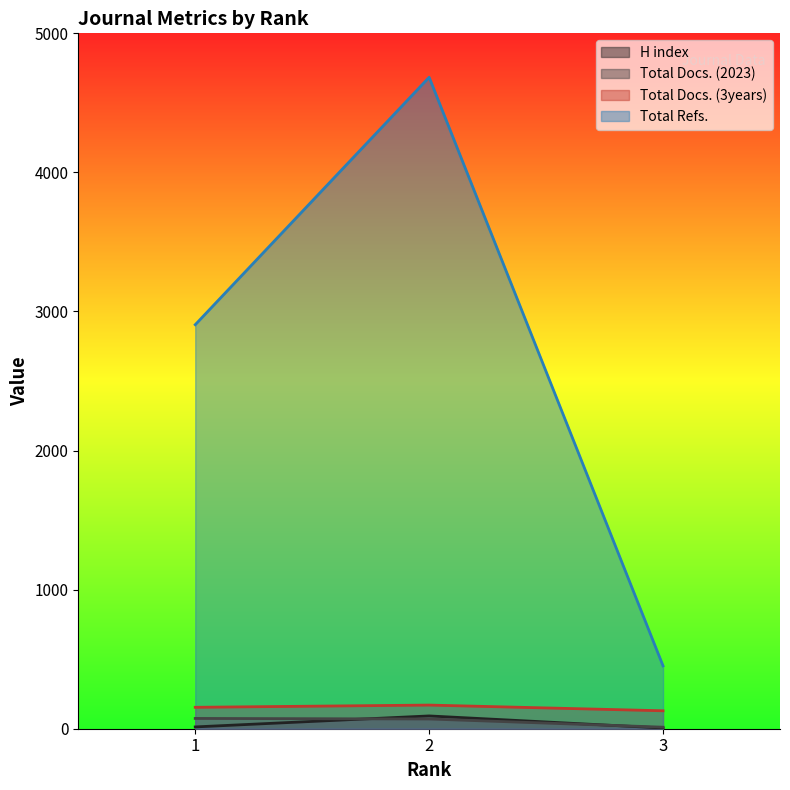

Does the chart display data point markers on the line(s)?

No